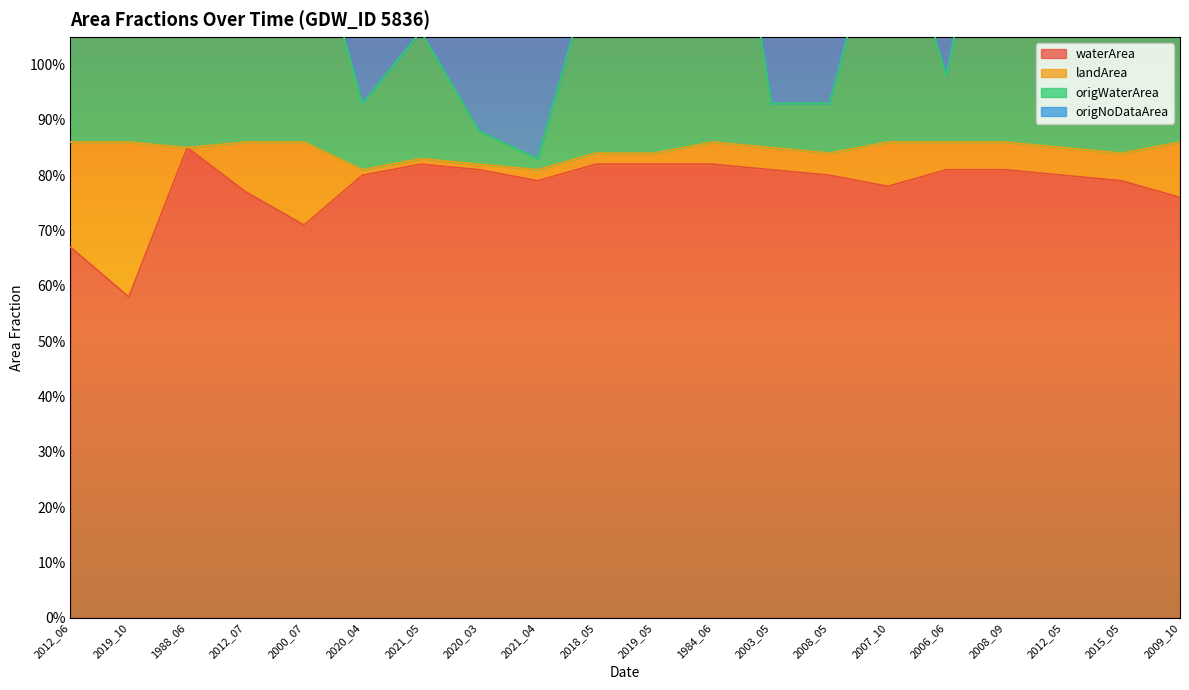

Which series has the largest range (max minus min)?

origWaterArea